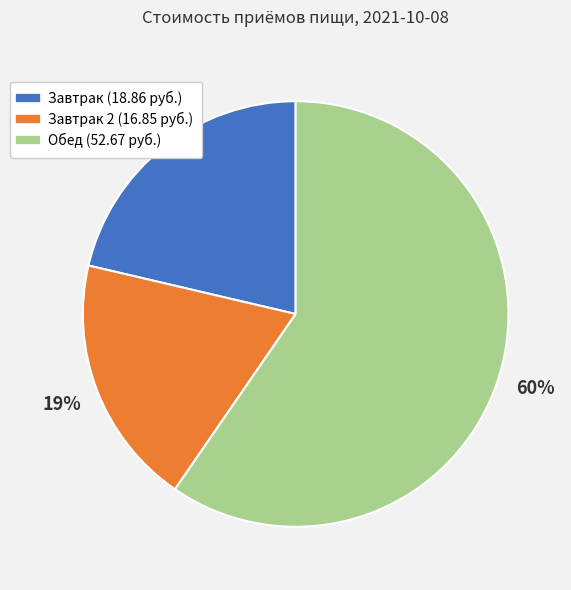

Count the number of slices in the pie.

3